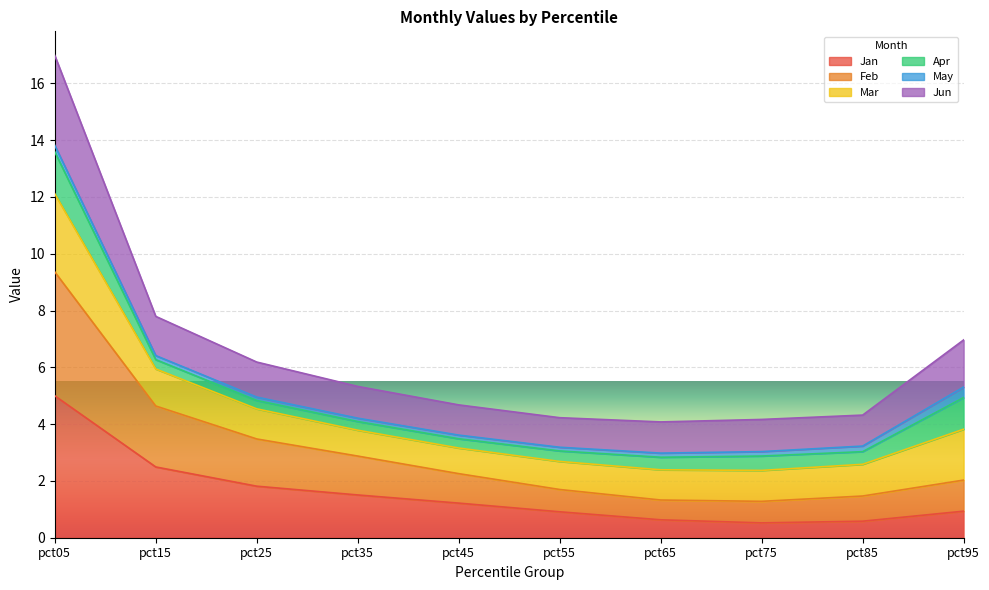

The Feb series shows 2.0 at pct95. True or false?

True